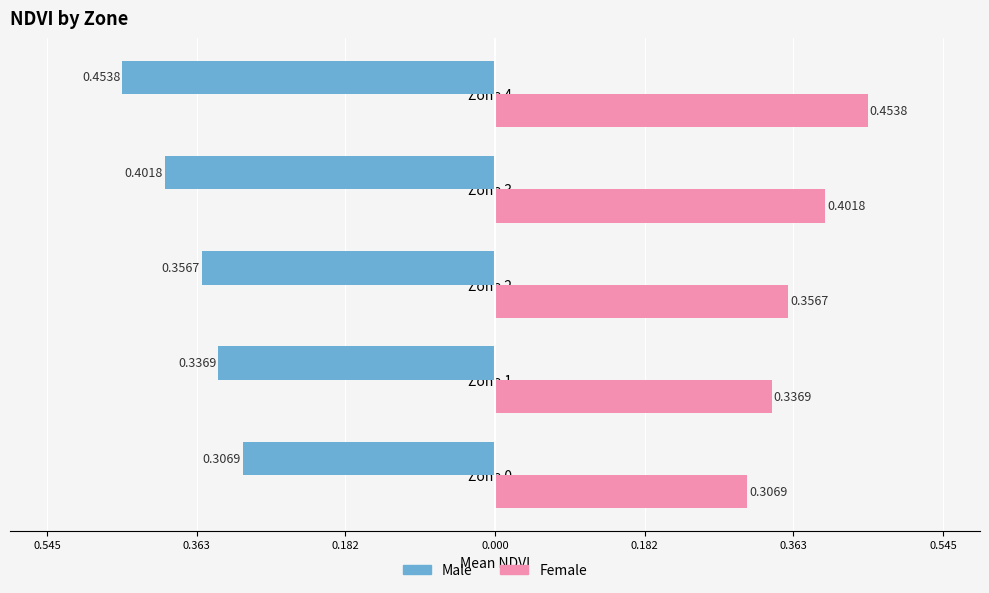

What is the average value of the Female series?

0.4